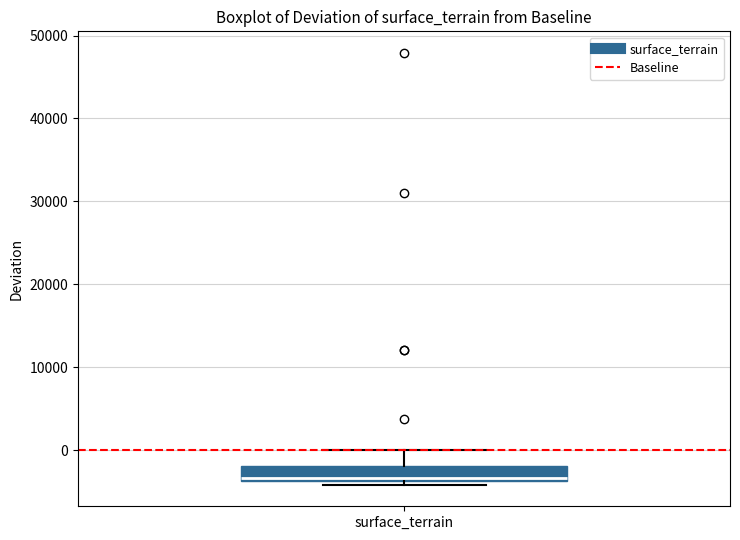

Transcribe this box plot: give where the median line is, the range the box spans, and where the two whiskers end, as read against the y-axis. The values are not printed on the chart, so give them approximately, as read against the axis.

median -3000, box -4000 to -2000, whiskers -4000 (just below the box's lower edge) to 0